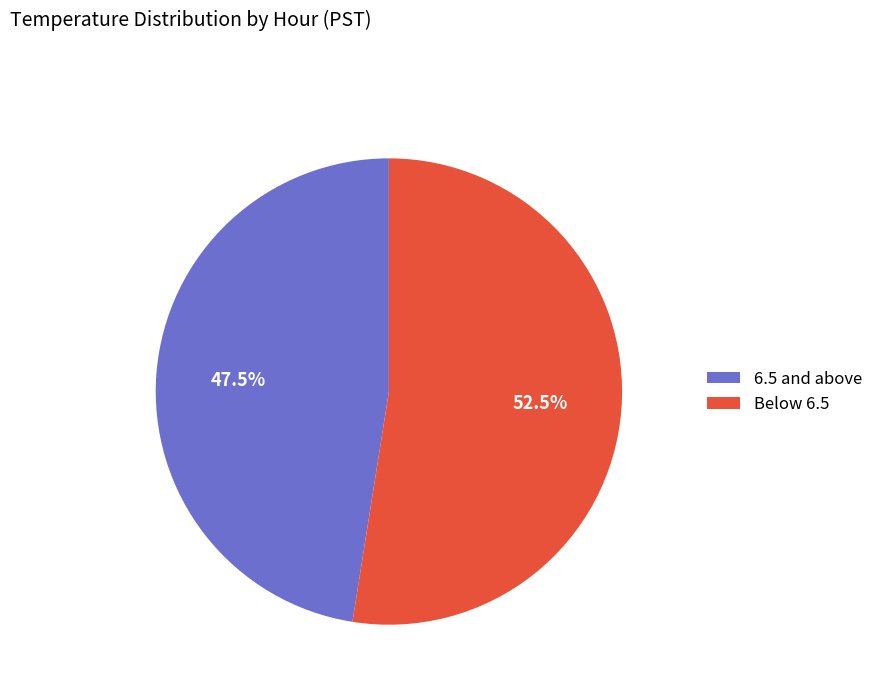

Rank the categories by value from highest to lowest.

Below 6.5, 6.5 and above